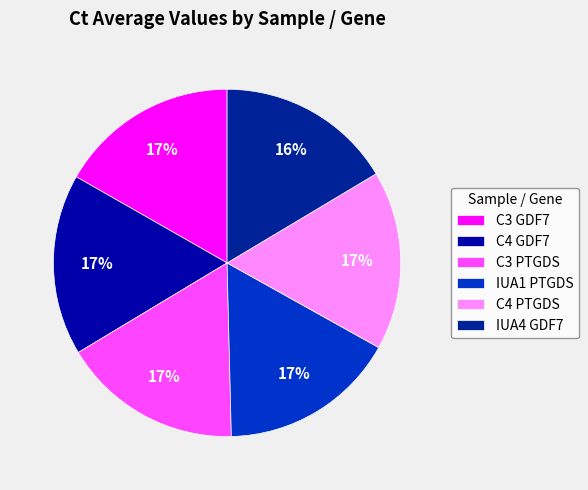

Which slice is the largest?

C4